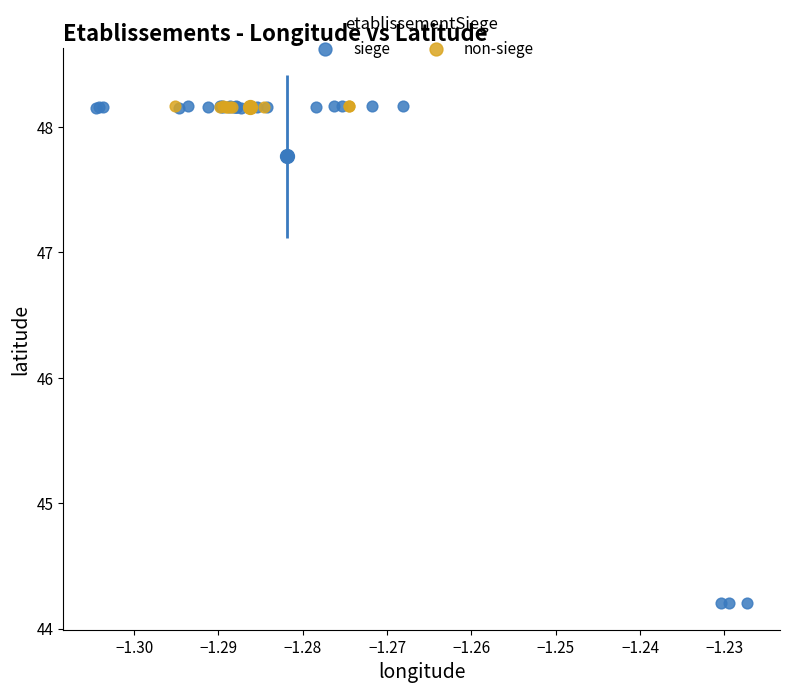

Which series contains the lowest Y value?

siege